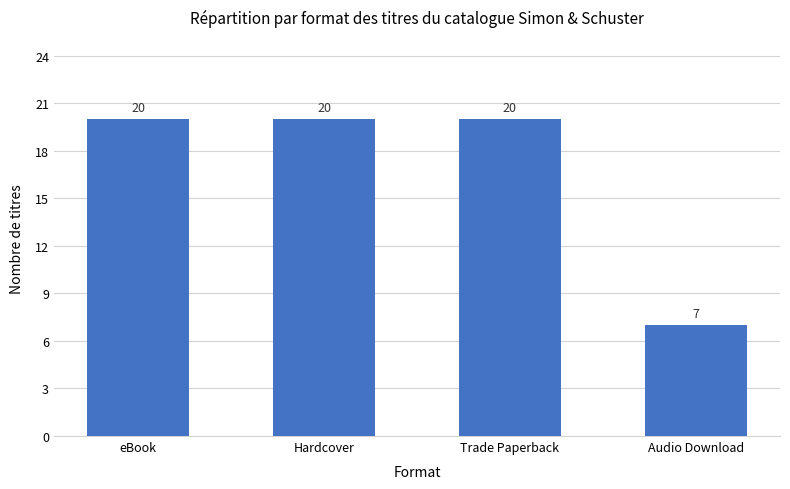

What is the ratio of the value at Trade Paperback to the value at Audio Download?

2.9